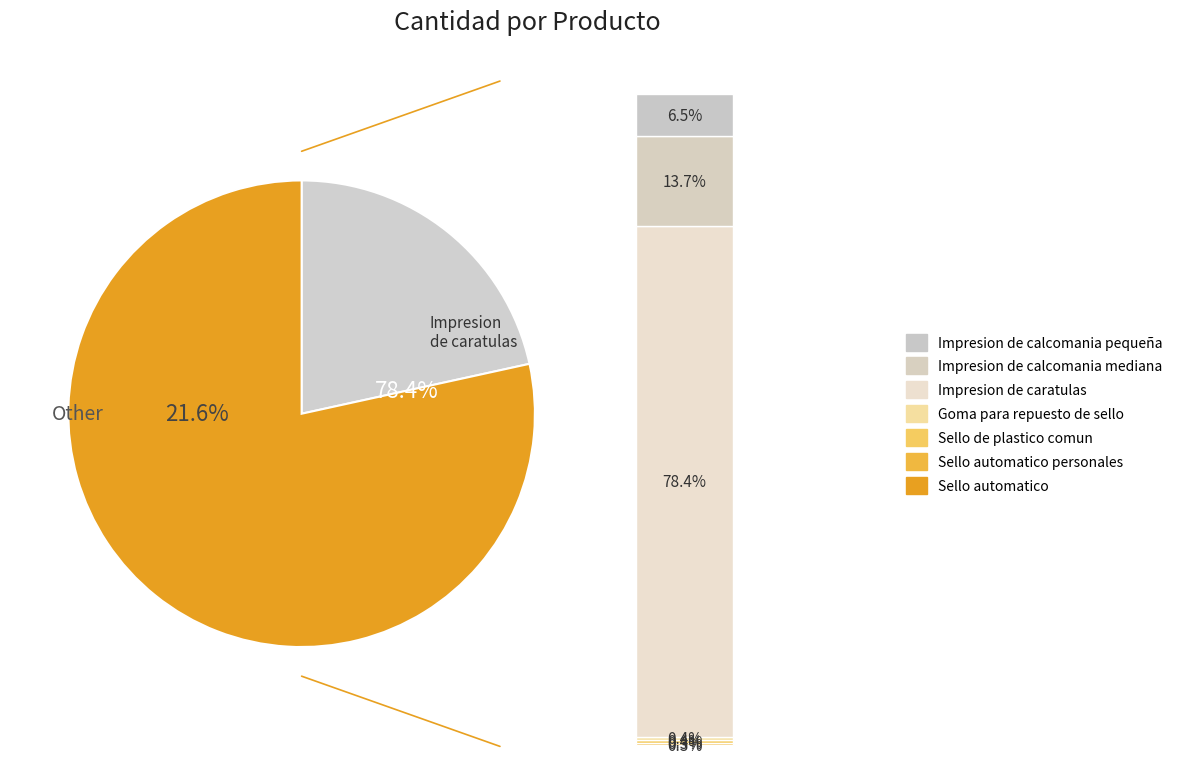

To the nearest percent, what is the average slice percentage?

14%